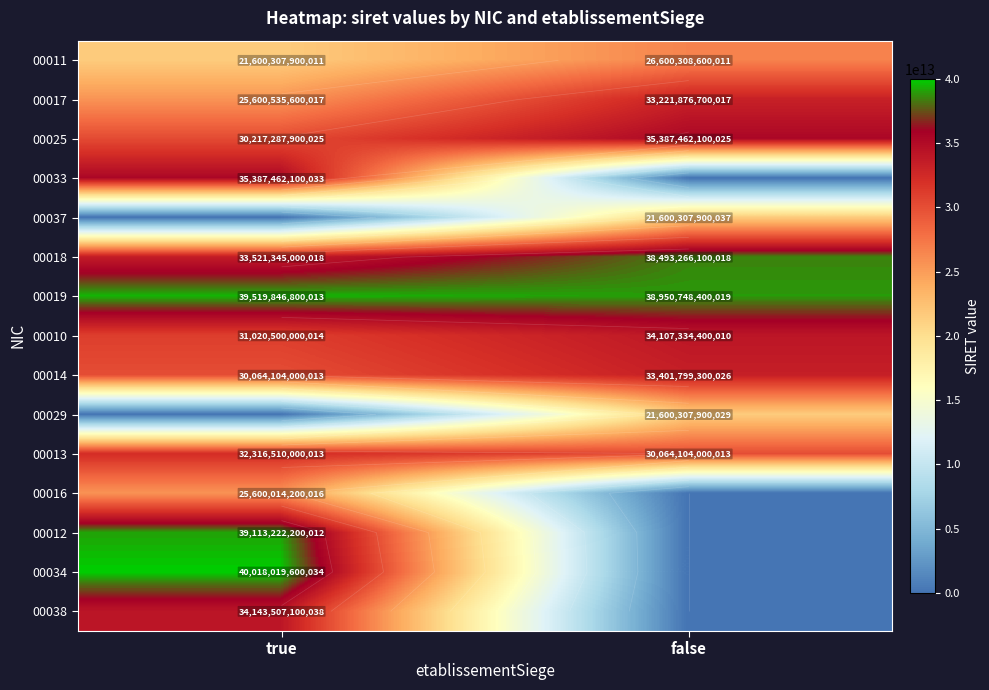

The 00033 series shows 55334943078653 at true. True or false?

False